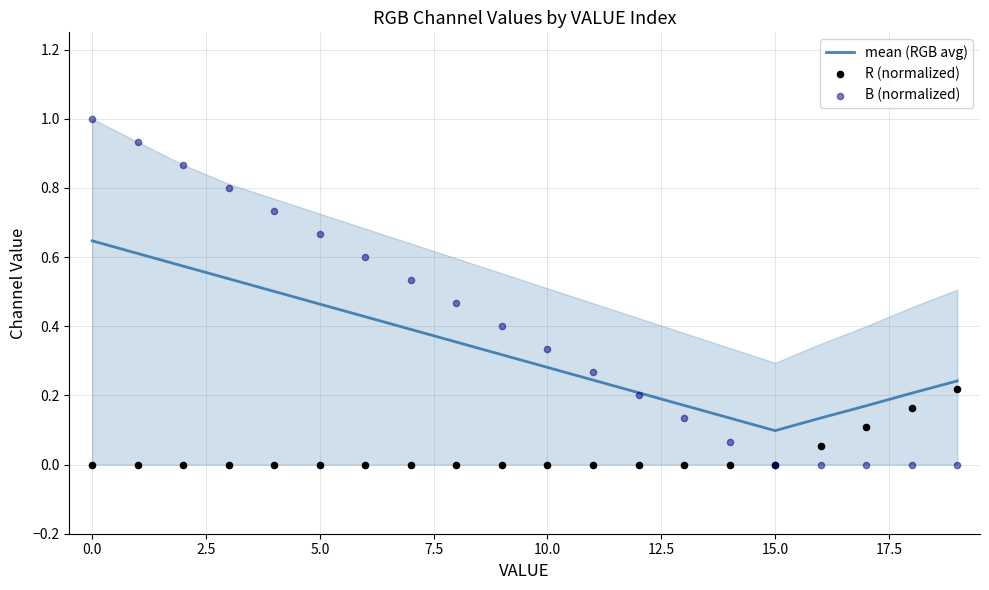

What are all the series names shown in the legend?

mean (RGB avg), R (normalized), B (normalized)